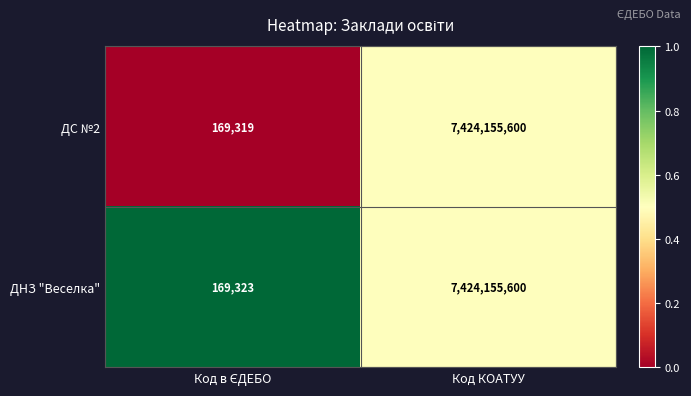

Which series has the largest total across all categories?

ДНЗ "Веселка"